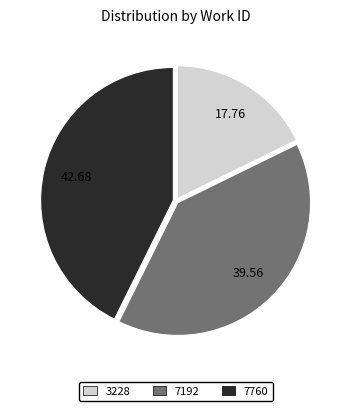

Rank the categories by value from lowest to highest.

3228, 7192, 7760